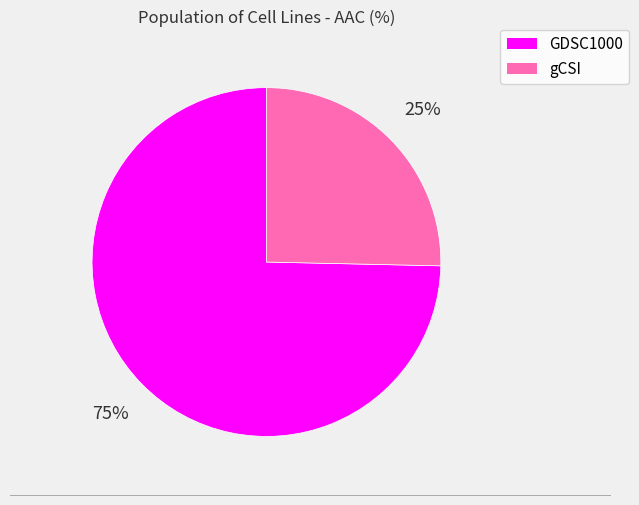

Which category has the biggest portion of the pie?

GDSC1000